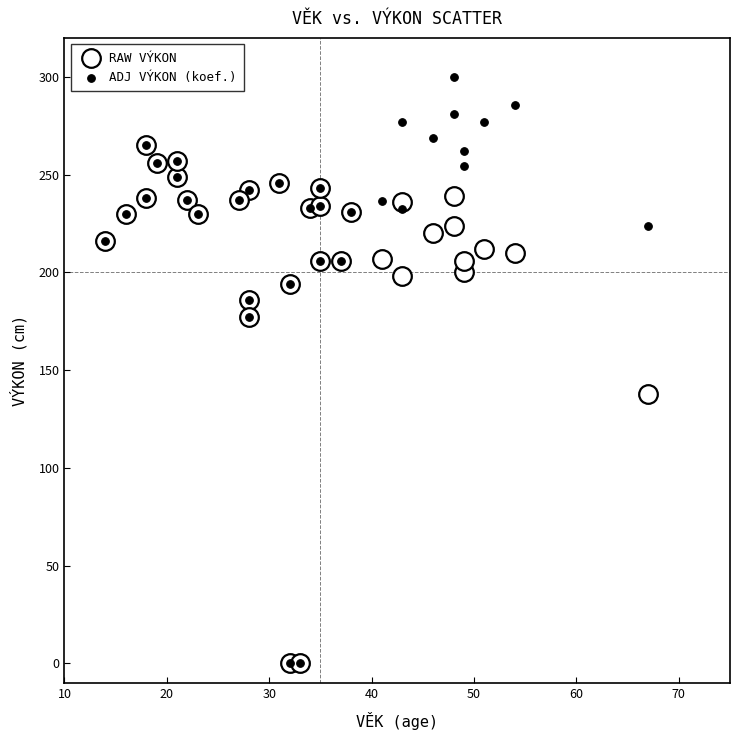

Across all series, what Y value is closest to 149?

138.0